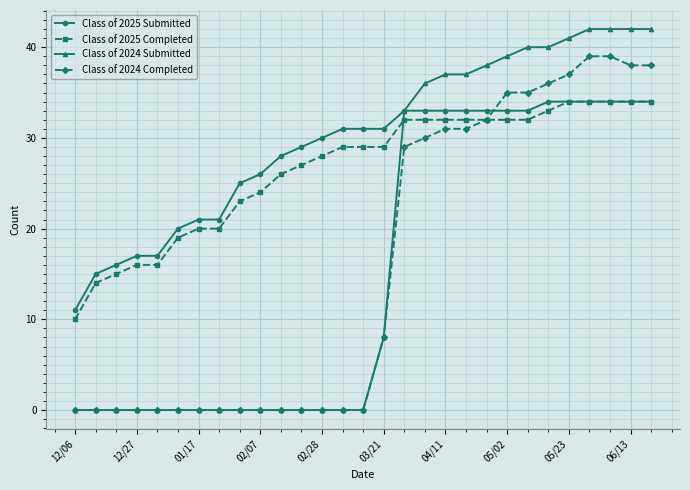

True or false: Class of 2024 Submitted and Class of 2025 Completed cross at least once.

True